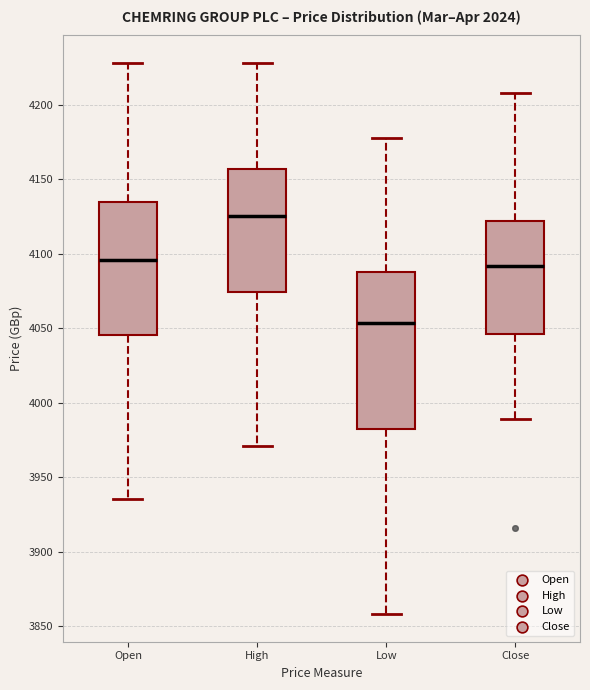

Comparing the boxes themselves (not the whiskers), which one is the tallest?

Low